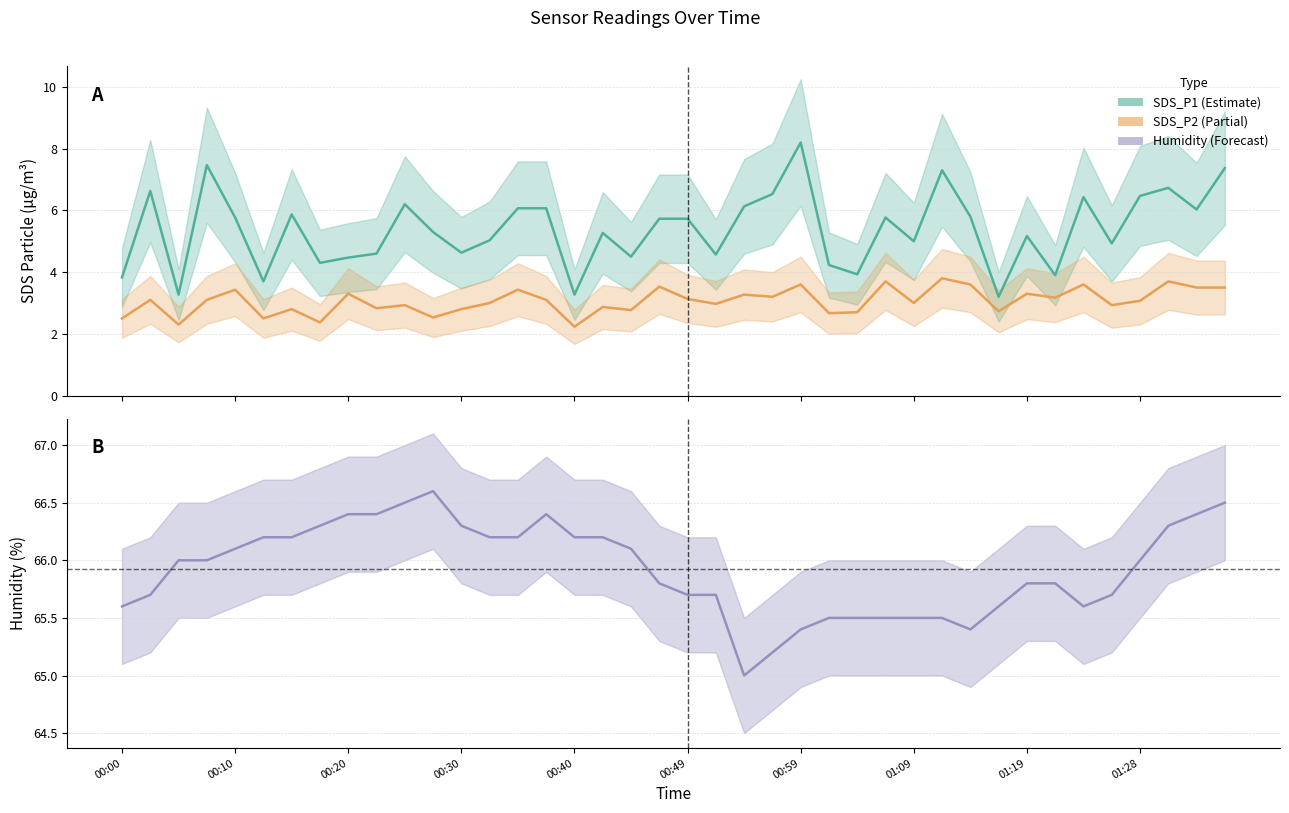

The value of SDS_P1 at 00:30 is 4.6. True or false?

True